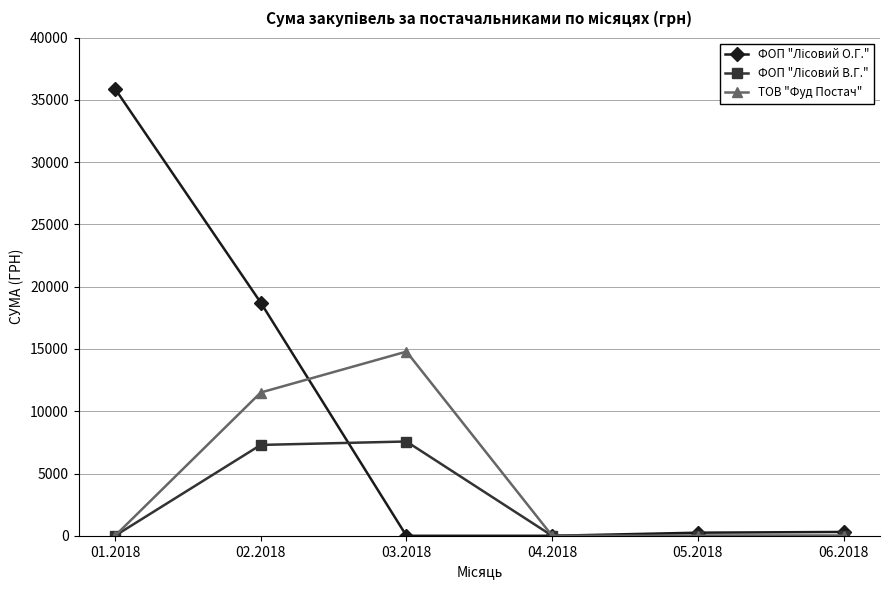

How many categories are shown in the chart?

6